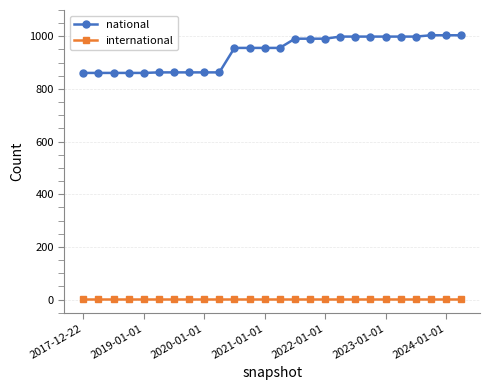

Which series has the widest spread of values?

national